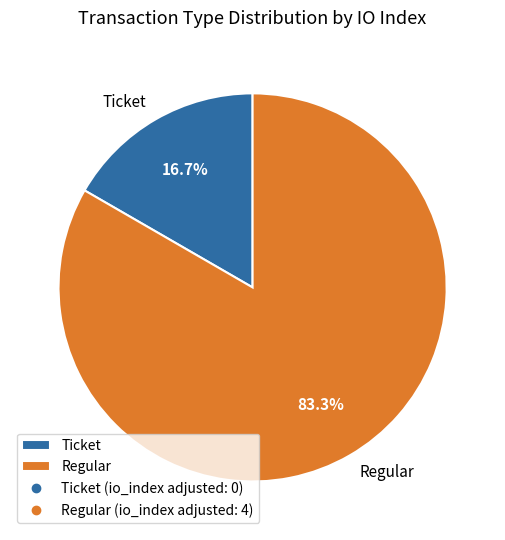

Which has a higher value, Regular or Ticket?

Regular